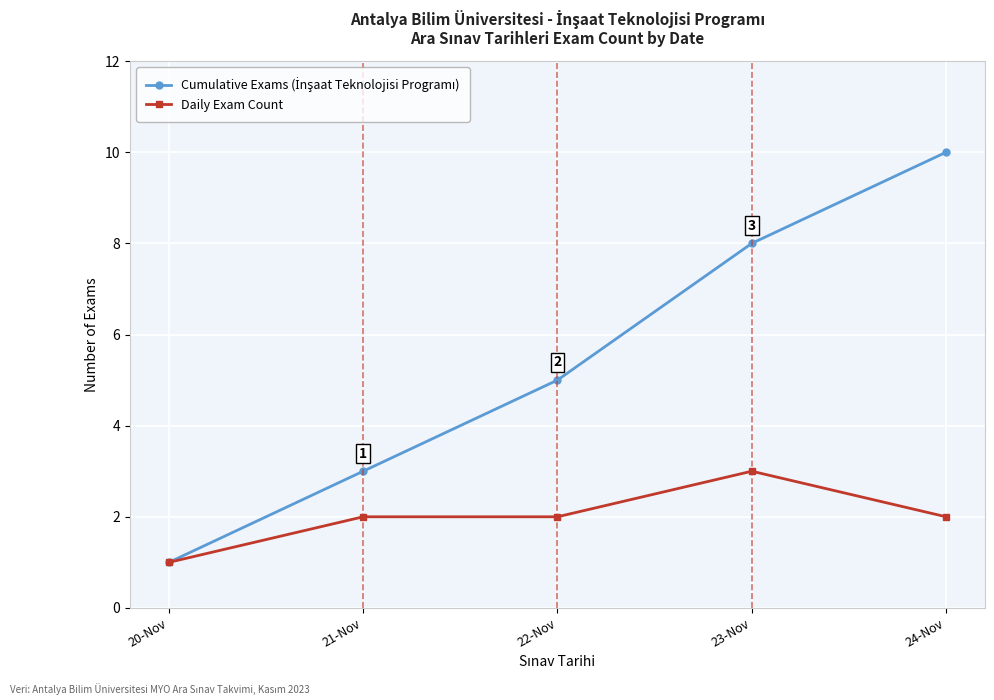

At which category is the sum across all series the highest?

24-Nov